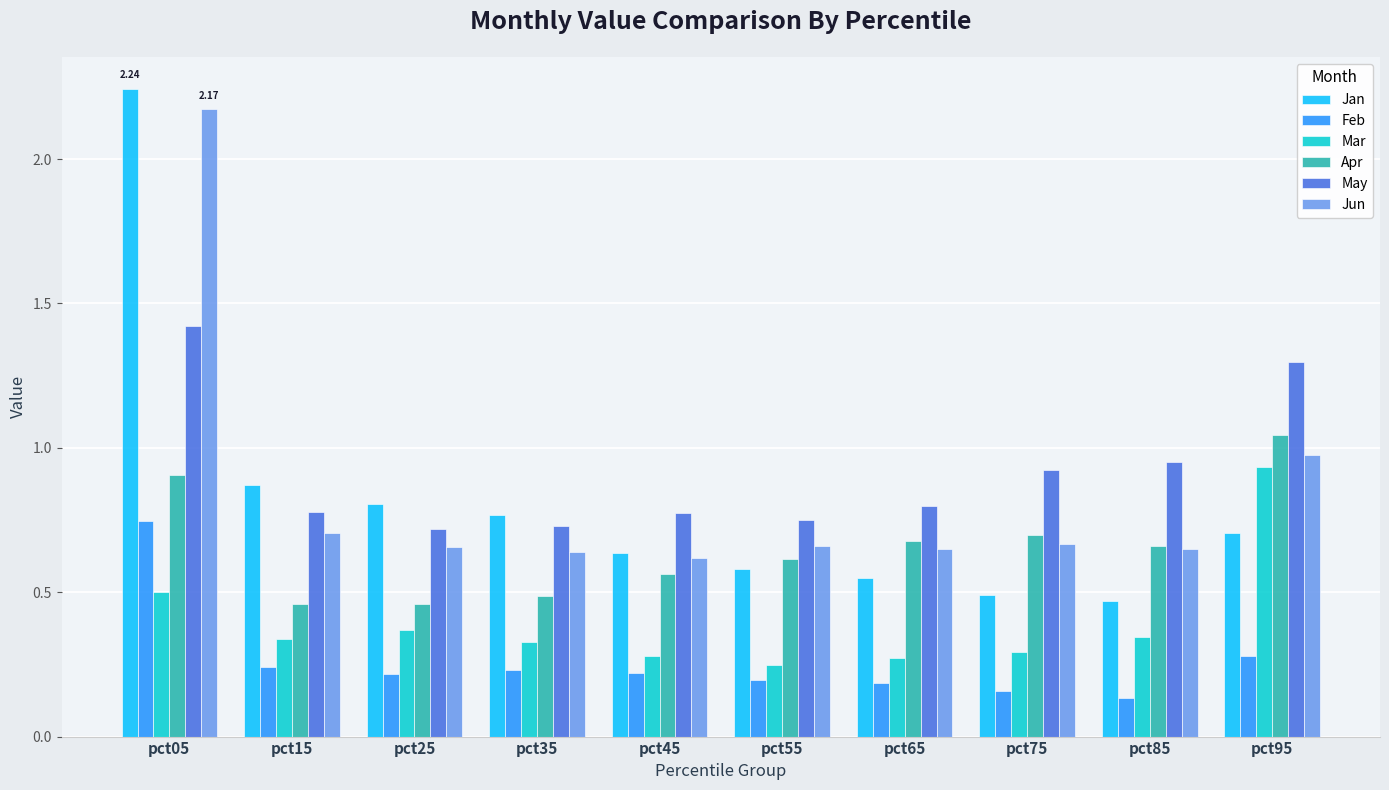

Which series has the largest range (max minus min)?

Jan